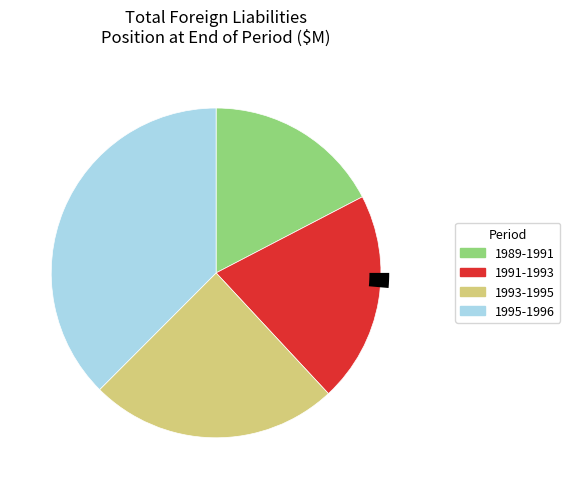

True or false: 1994-09 accounts for 1% of the total.

False